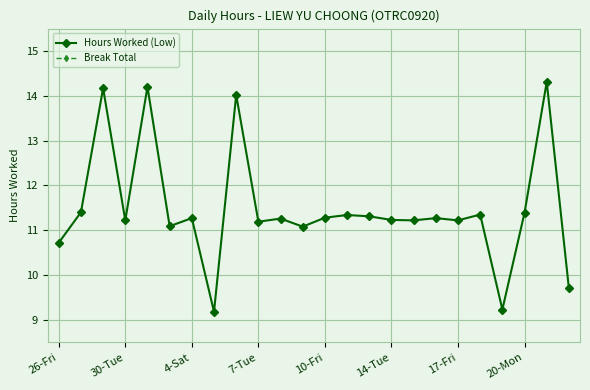

Is it true that Hours Worked (Low) equals 2.9 at 10-Fri?

False